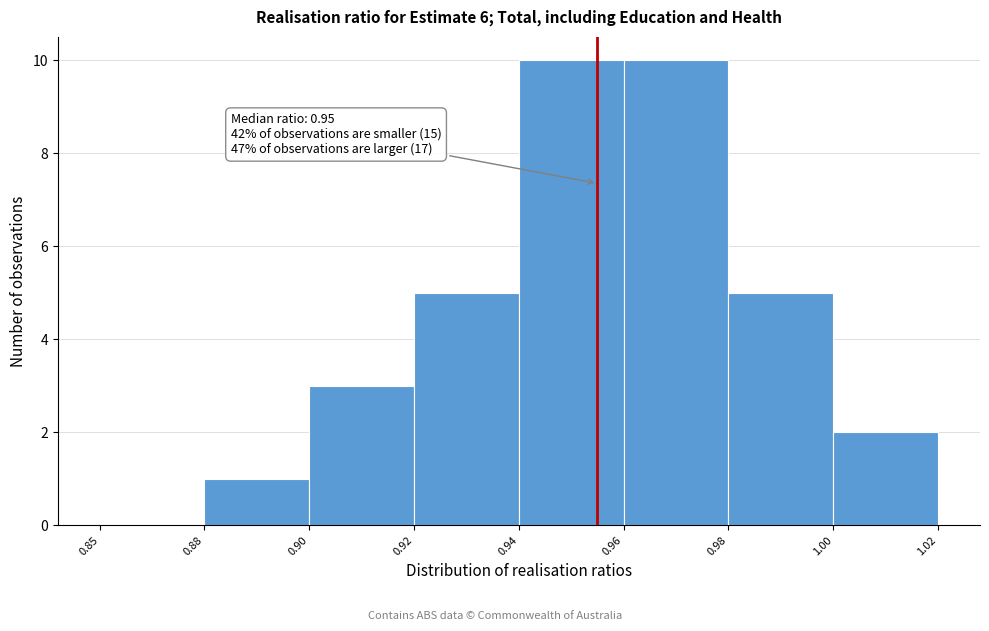

Reading left to right, extract all data points from this chart.

0.85=0	0.88=1	0.90=3	0.92=5	0.94=10	0.96=10	0.98=5	1.00=2